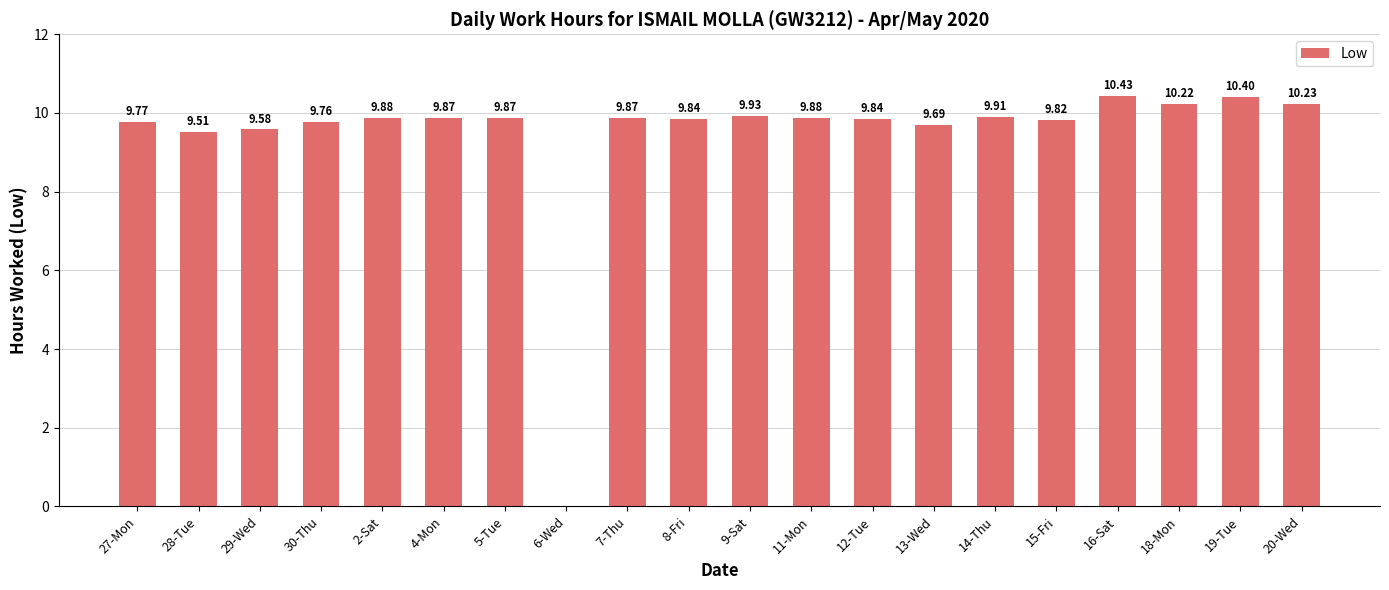

What is the change in value from 30-Thu to 6-Wed?

-9.8